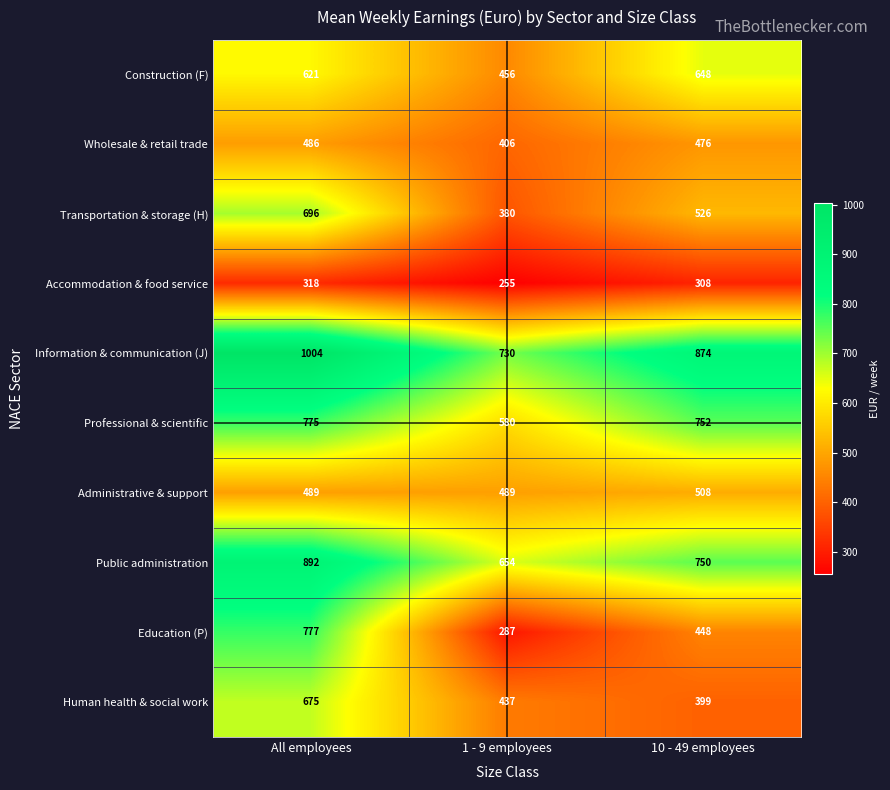

List the series in order of their peak value, lowest first.

Accommodation & food service, Wholesale & retail trade, Administrative & support, Construction (F), Human health & social work, Transportation & storage (H), Professional & scientific, Education (P), Public administration, Information & communication (J)